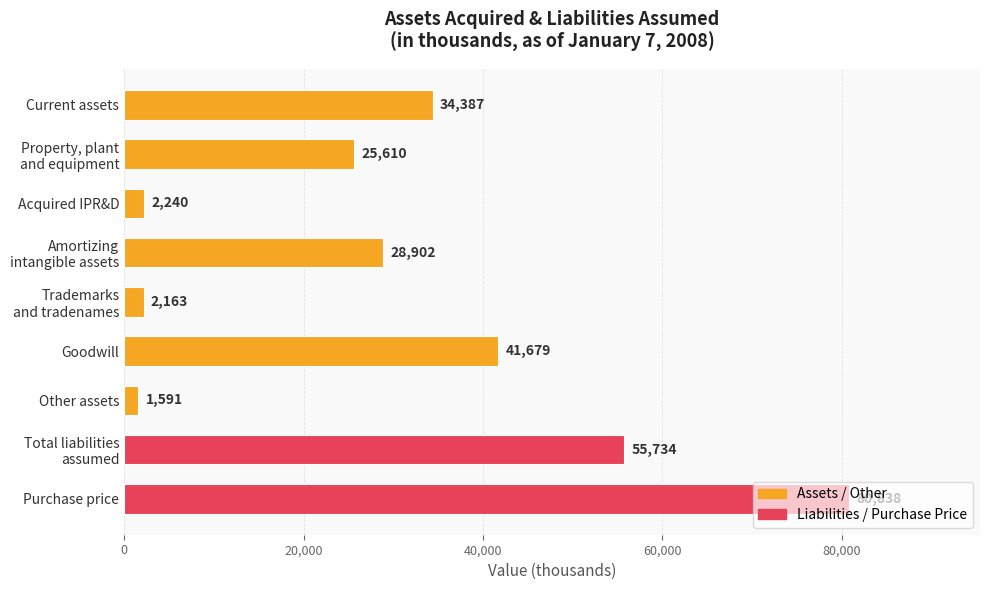

What is the difference between the maximum and minimum values?

79247